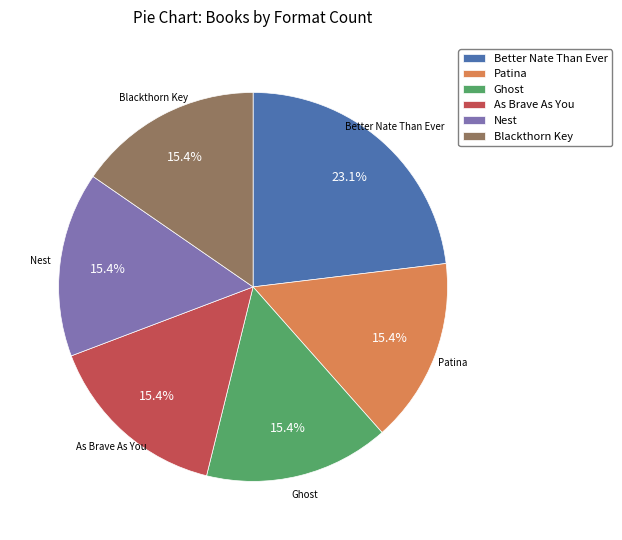

What is the ratio of the value at Ghost to the value at Patina?

1.0